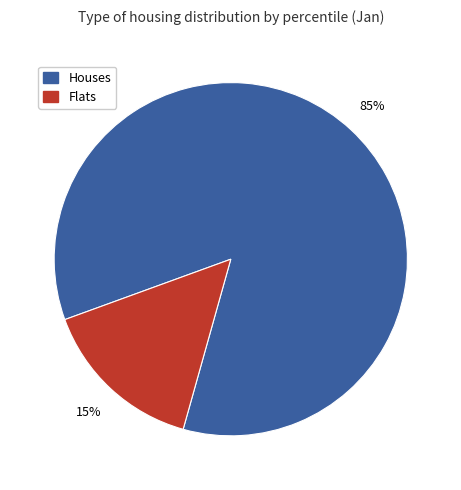

To the nearest percent, what is the average slice percentage?

50%